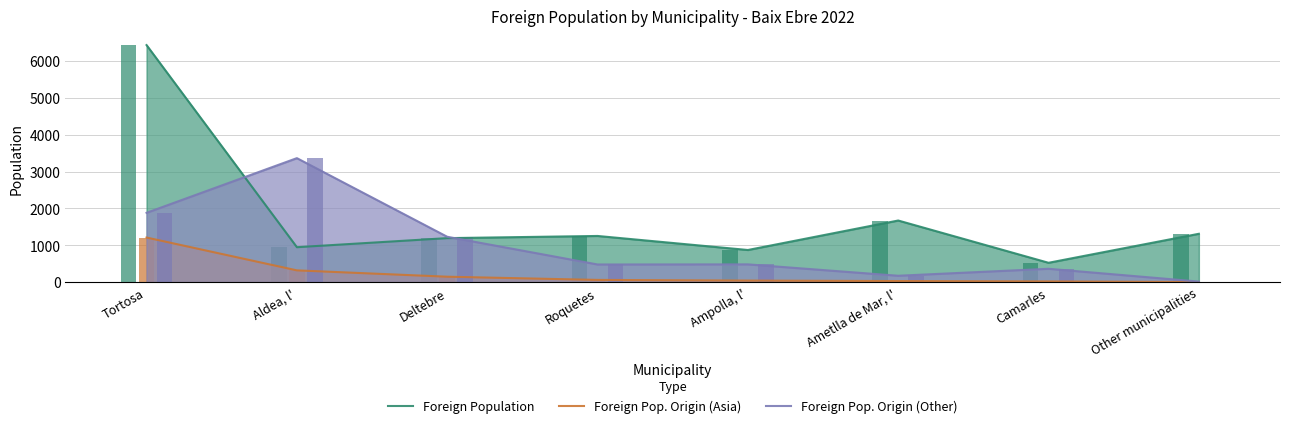

At which label does Foreign Pop. Origin (Asia) reach its peak?

Tortosa